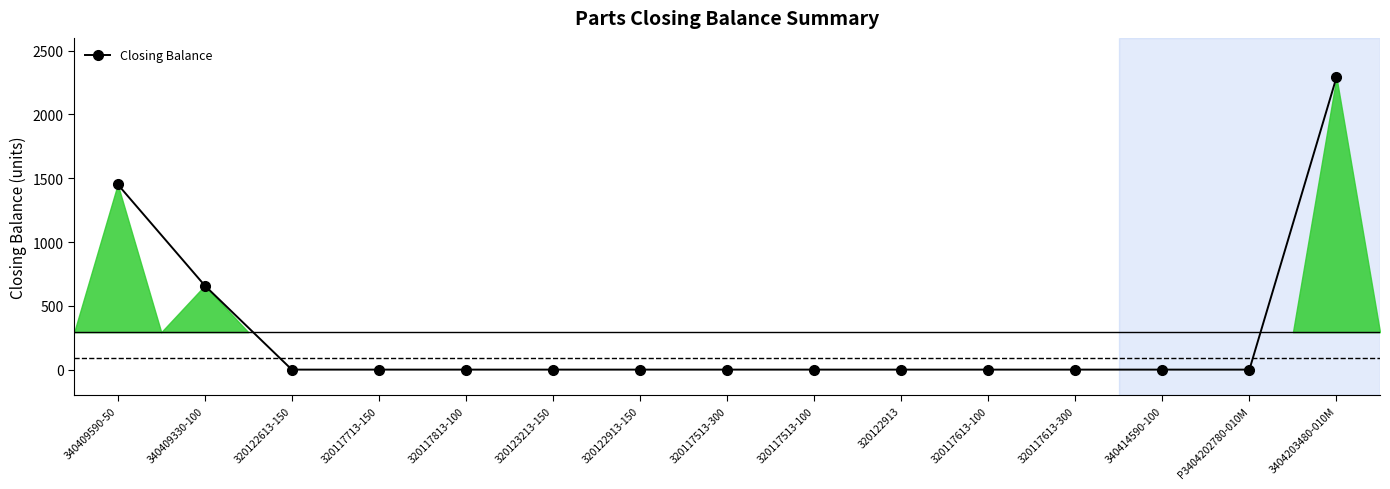

How many series are shown in this chart?

1